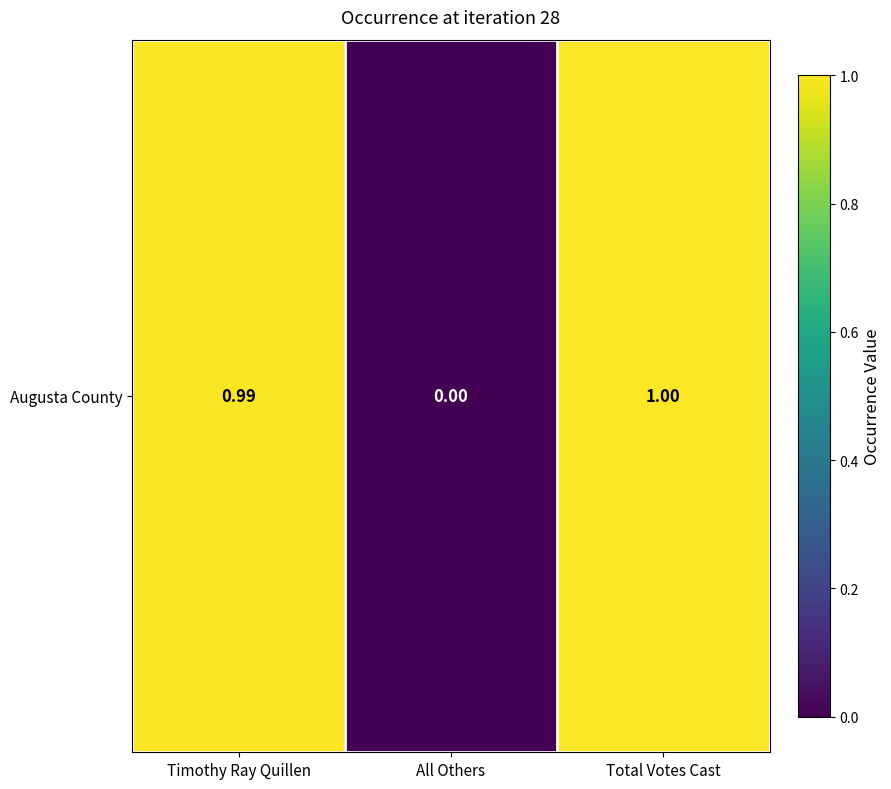

Reading right to left, transcribe all the data shown in this chart.

1.0	0.0	1.0